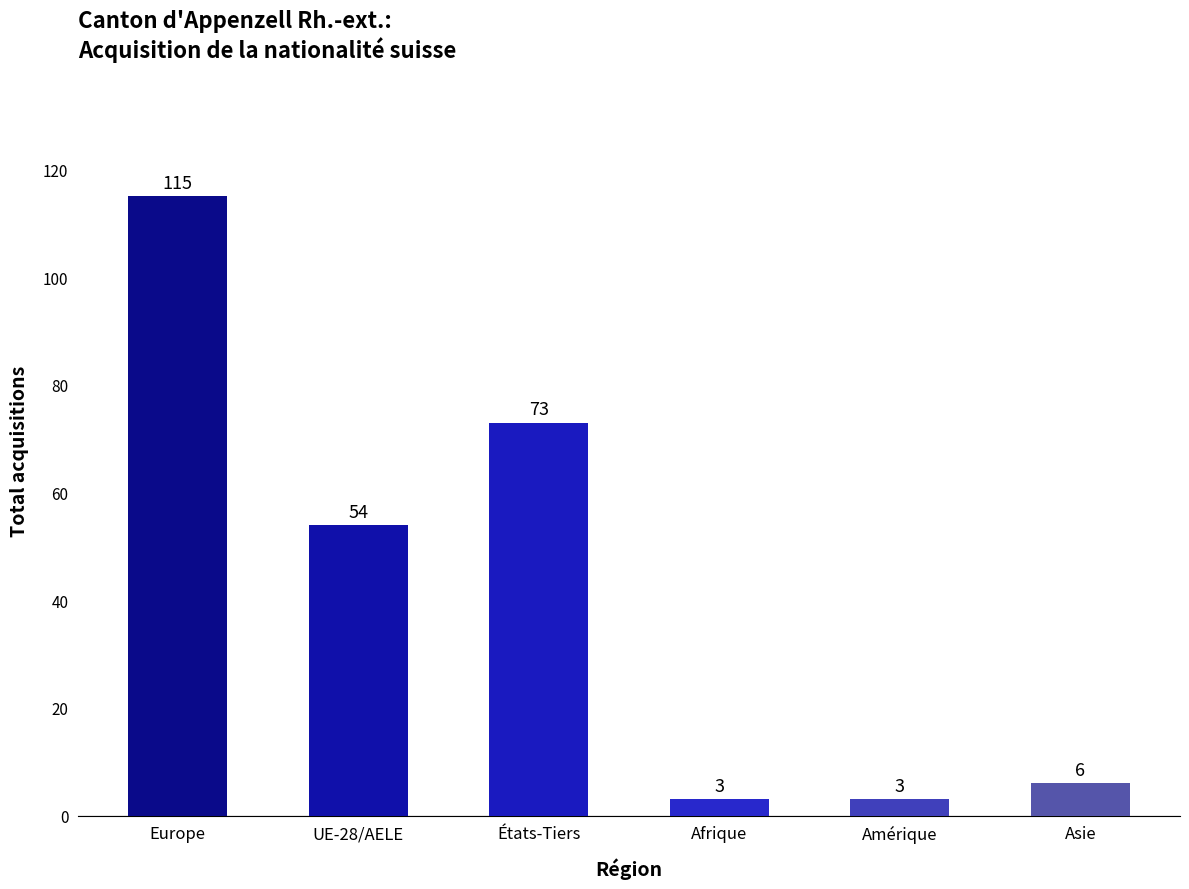

What is the change in value from Afrique to Asie?

+3